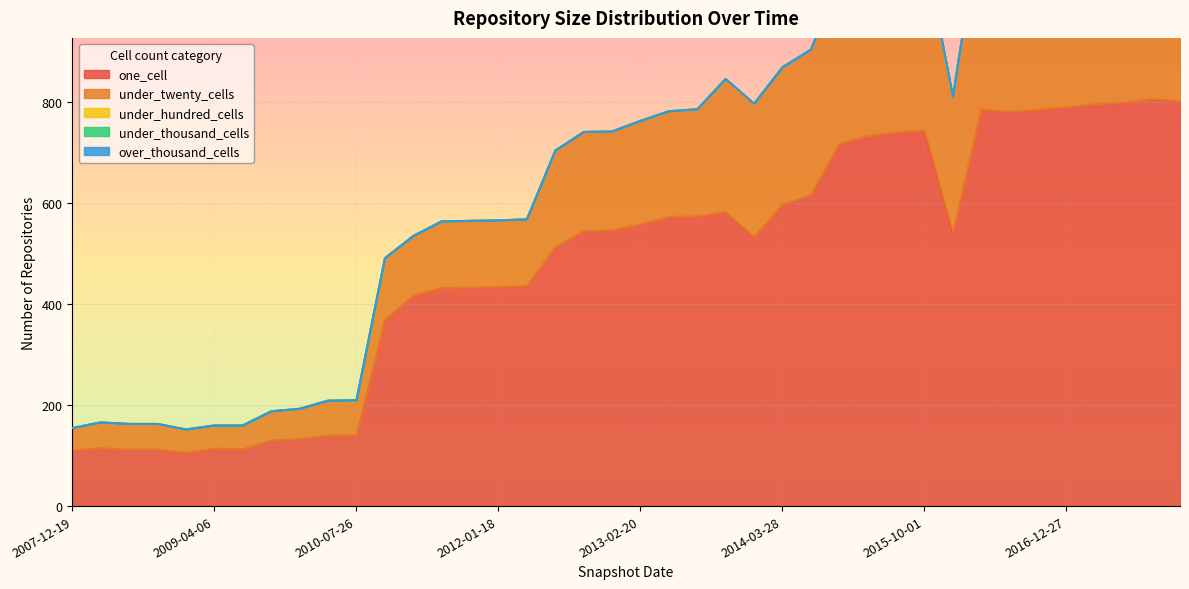

What is the maximum value for one_cell?

806